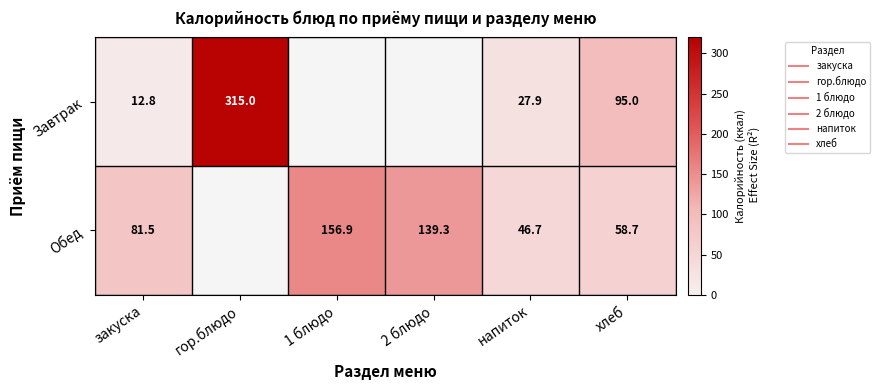

What is the minimum value shown in the chart?

12.8